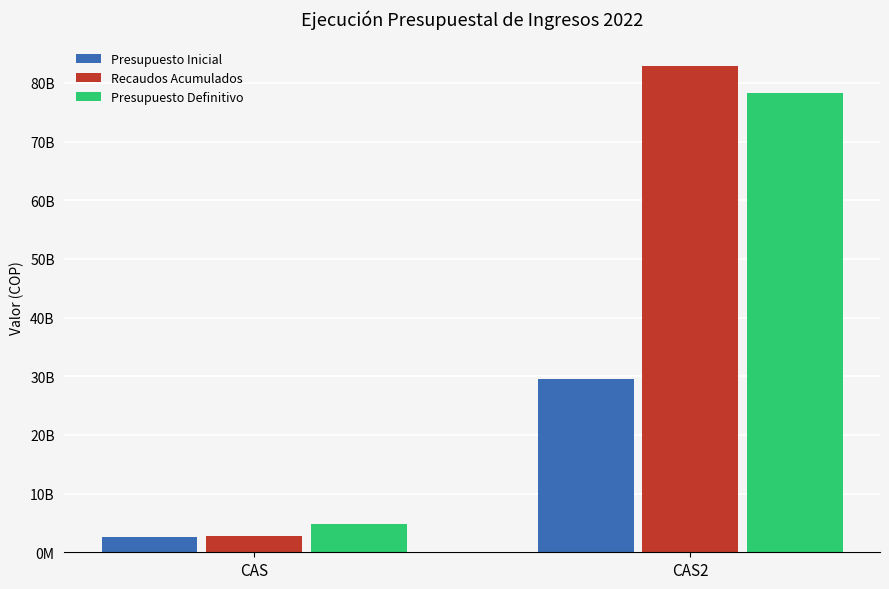

The Presupuesto Inicial series shows 2609252936.0 at CAS. True or false?

True